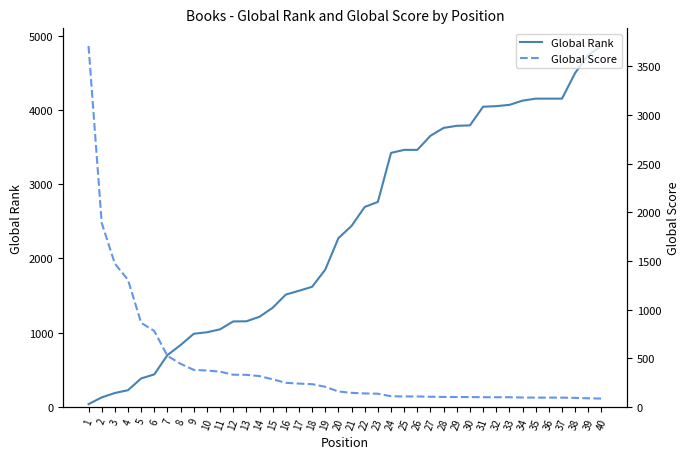

What is the minimum value shown in the chart?

38